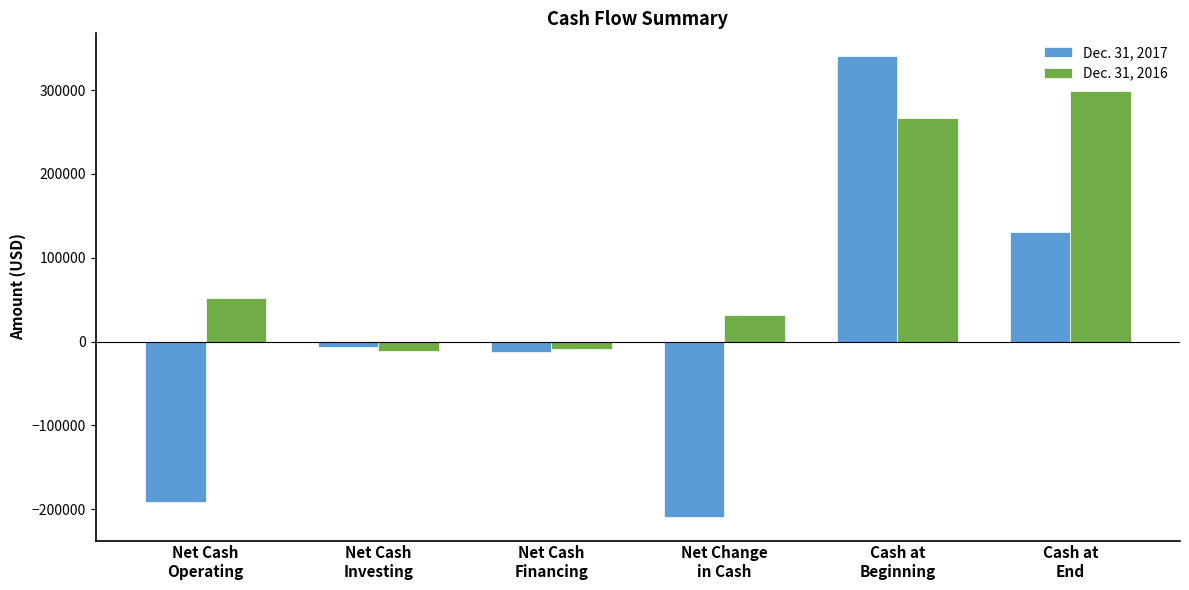

What is the total value across all series at Net Change
in Cash?

-178301